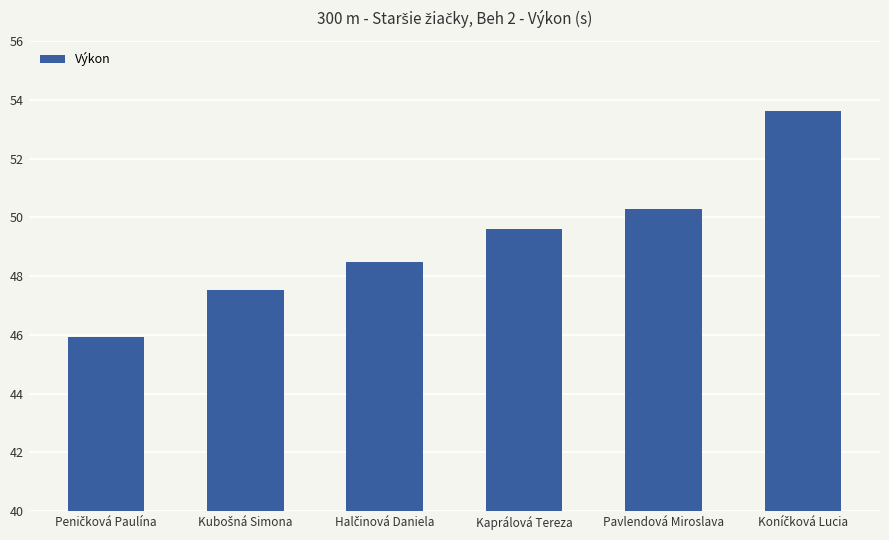

What is the average value?

49.2